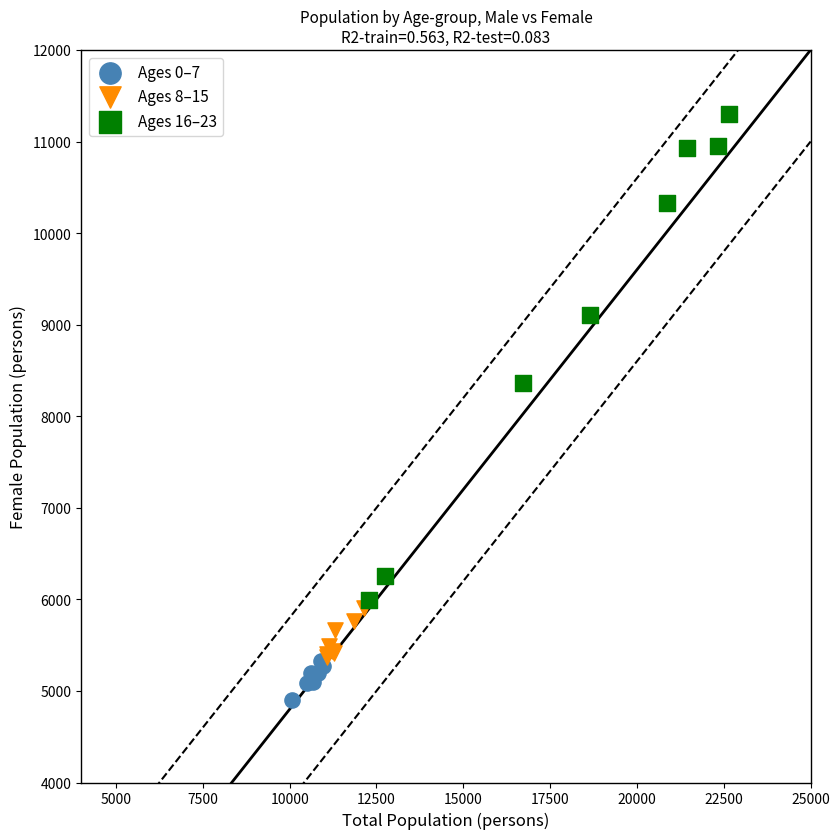

Which series has the widest spread of Y values?

Ages 16–23